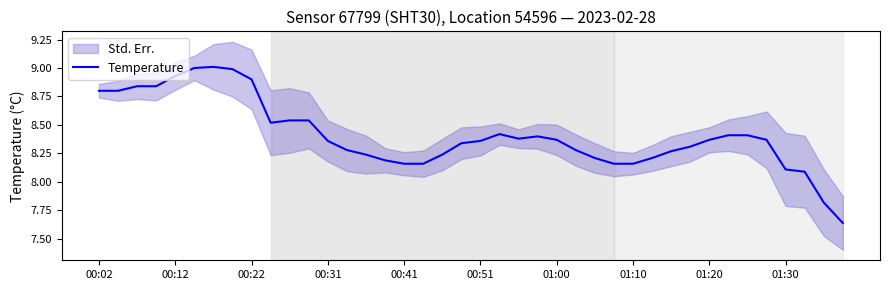

Is it true that Temperature equals 4.8 at 00:02?

False